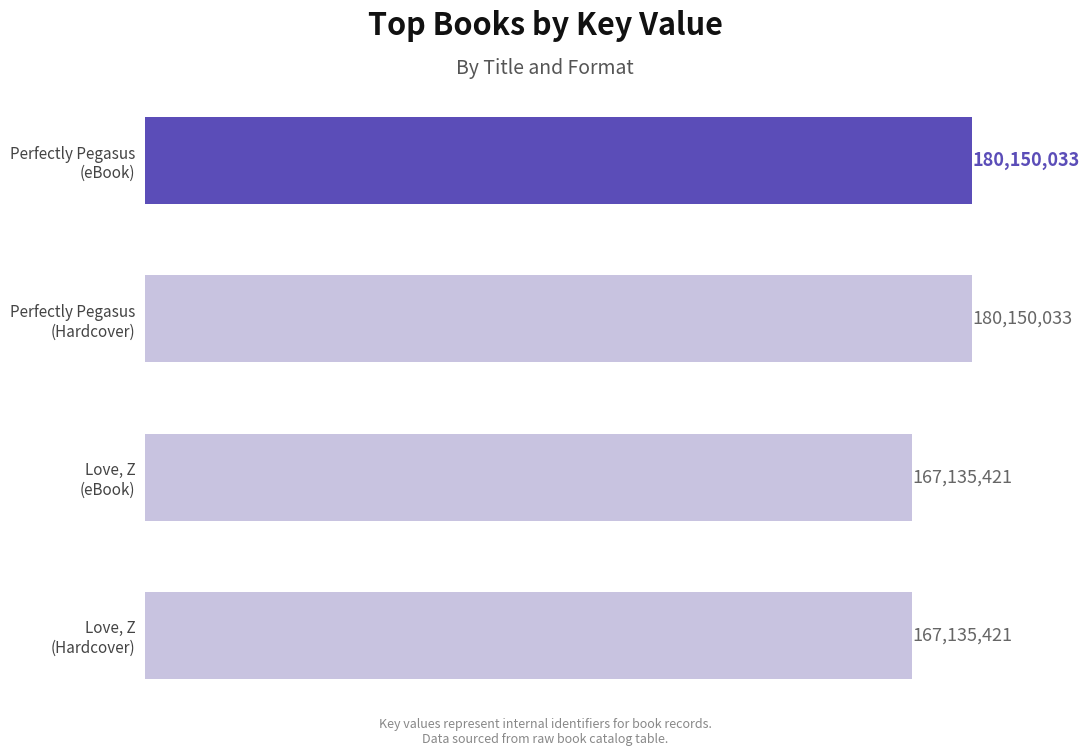

Are the bars horizontal?

Yes